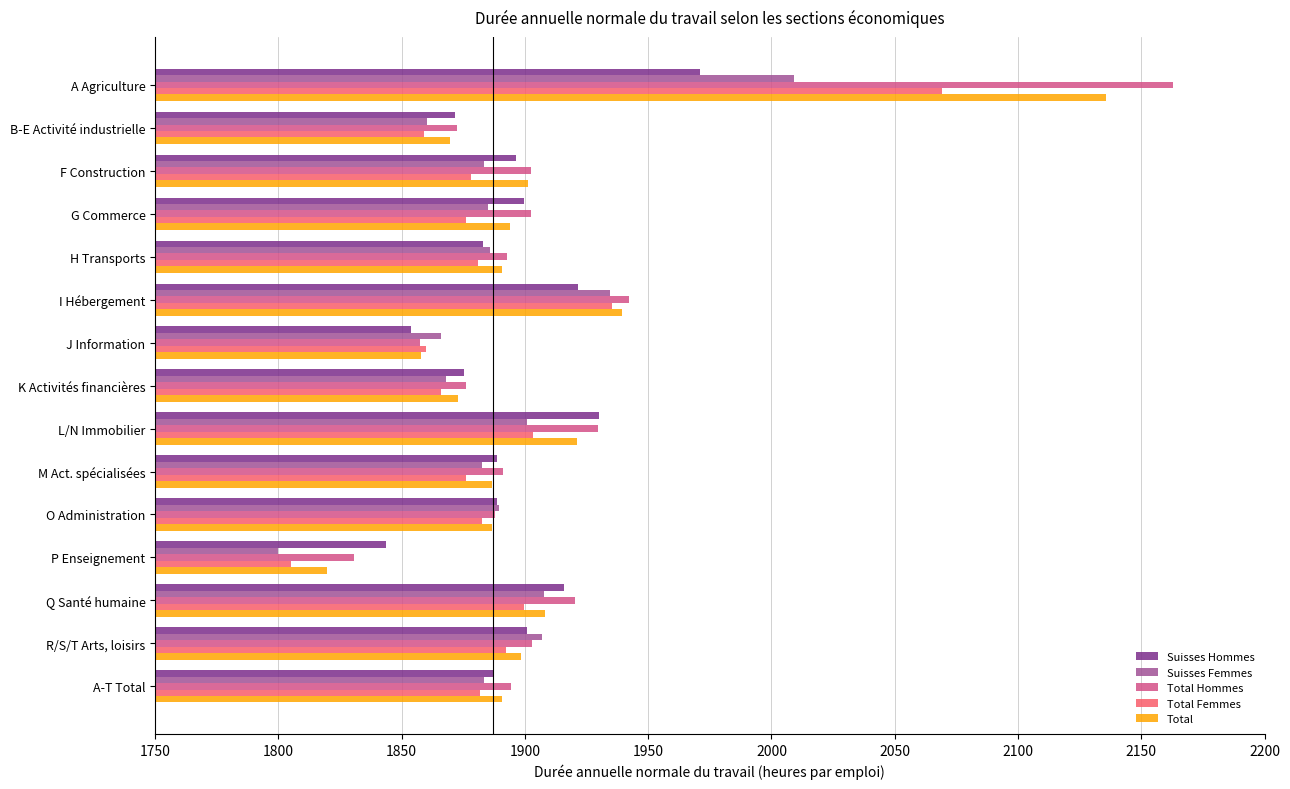

Is it true that Total Femmes equals 435.7 at M Act. spécialisées?

False